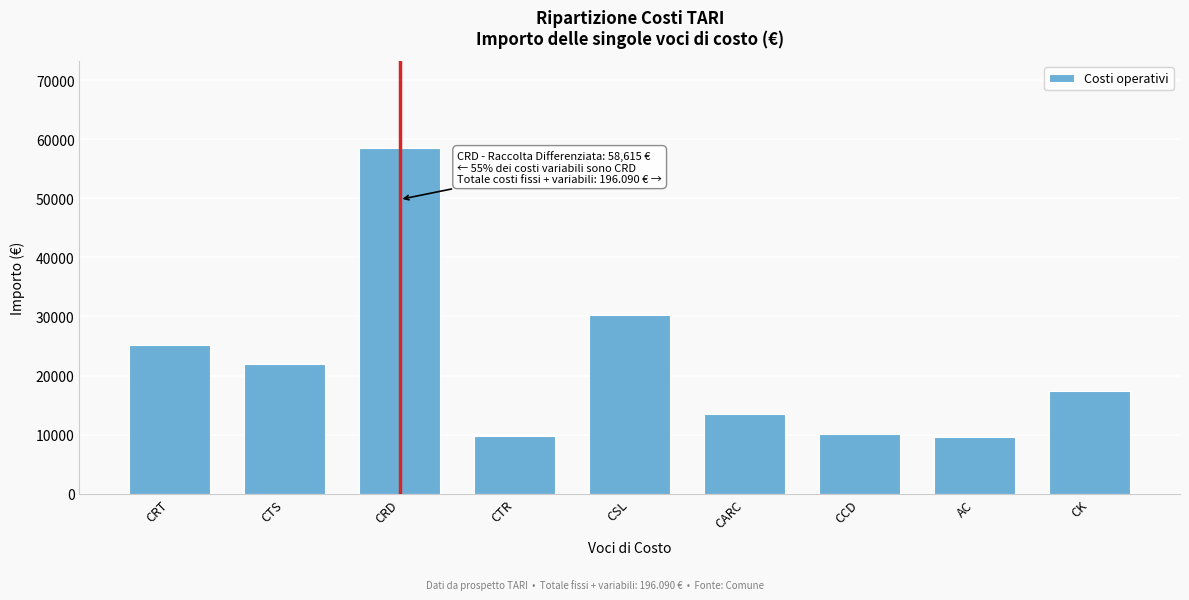

What is the change in value from CSL to CARC?

-16738.0